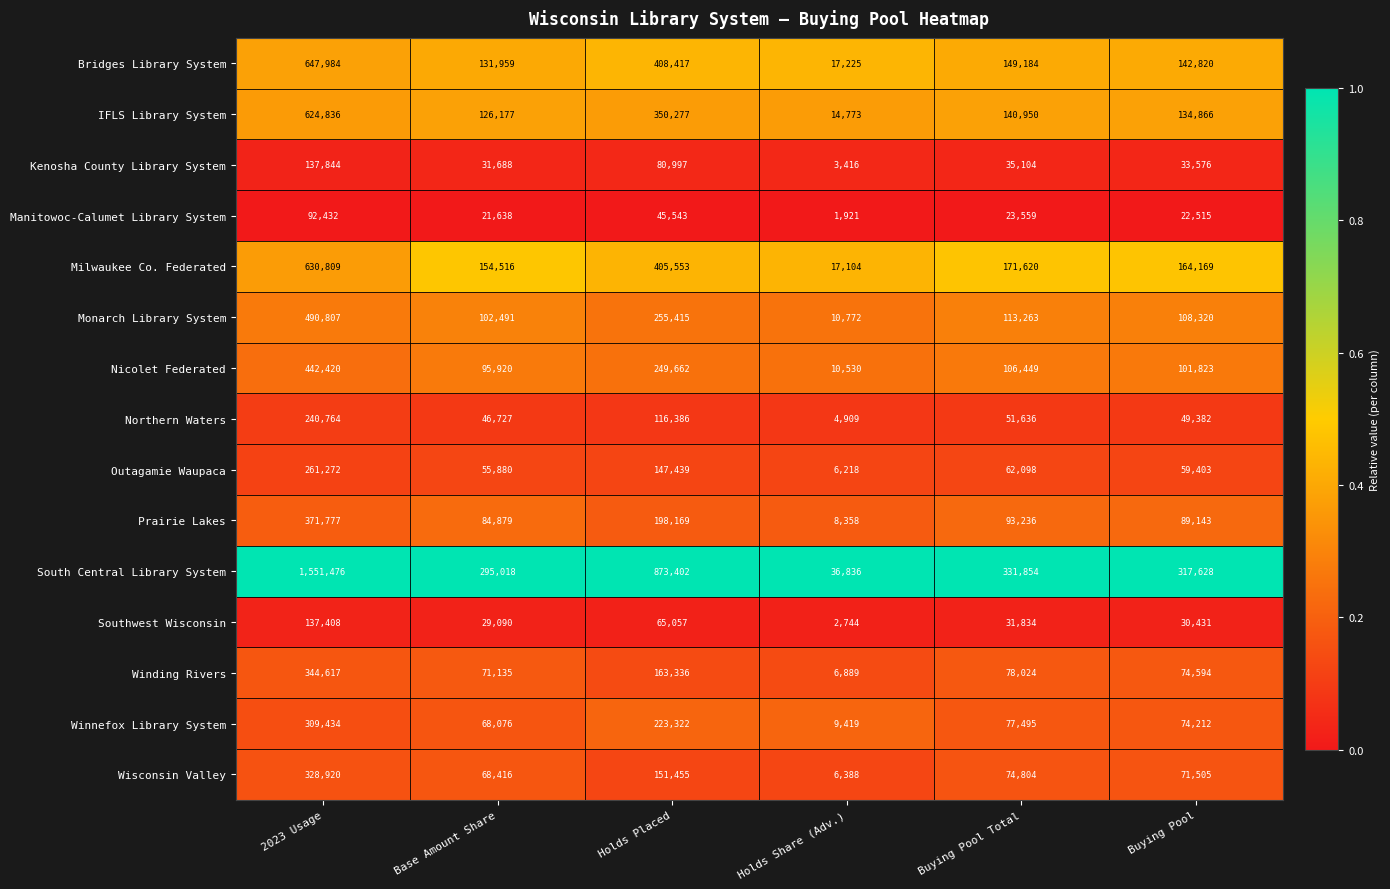

At which category is the sum across all series the highest?

2023 Usage